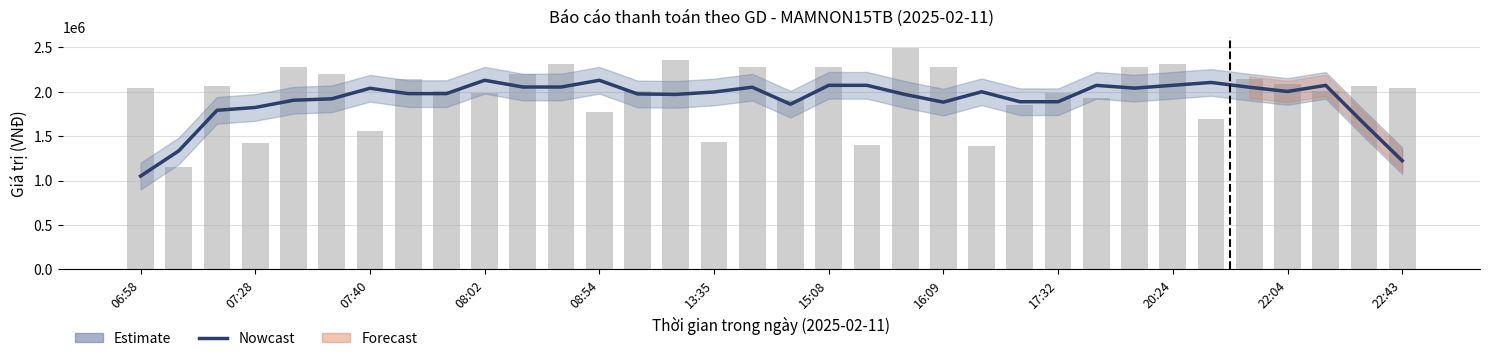

Between 17 and 28, which series saw the biggest shift?

Nowcast